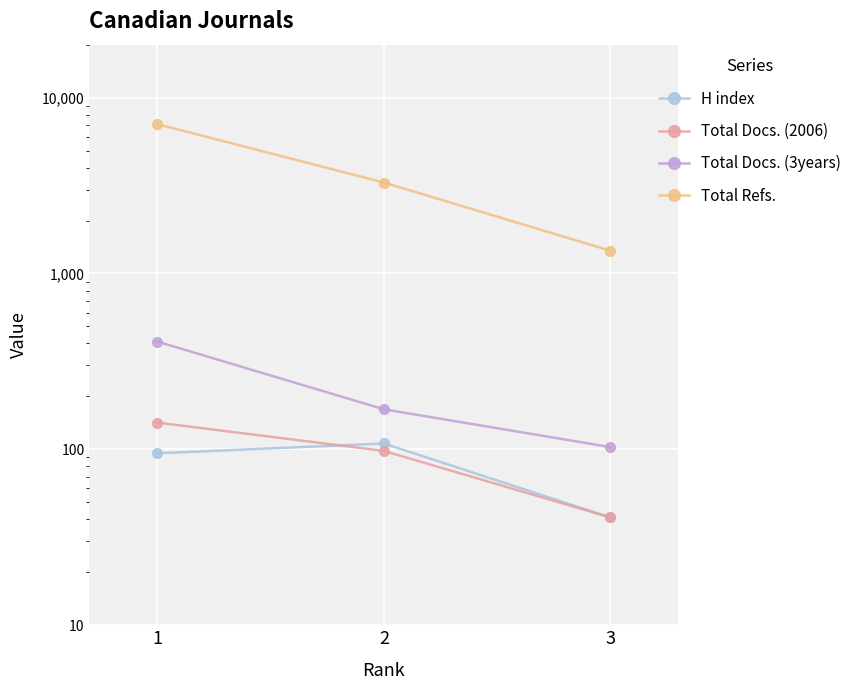

How many lines are shown in the chart?

4